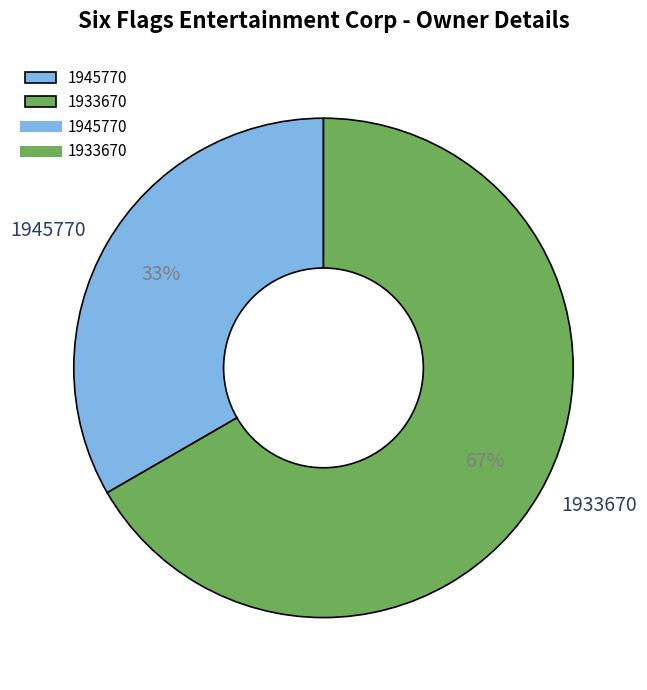

To the nearest percent, what is the average slice percentage?

50%